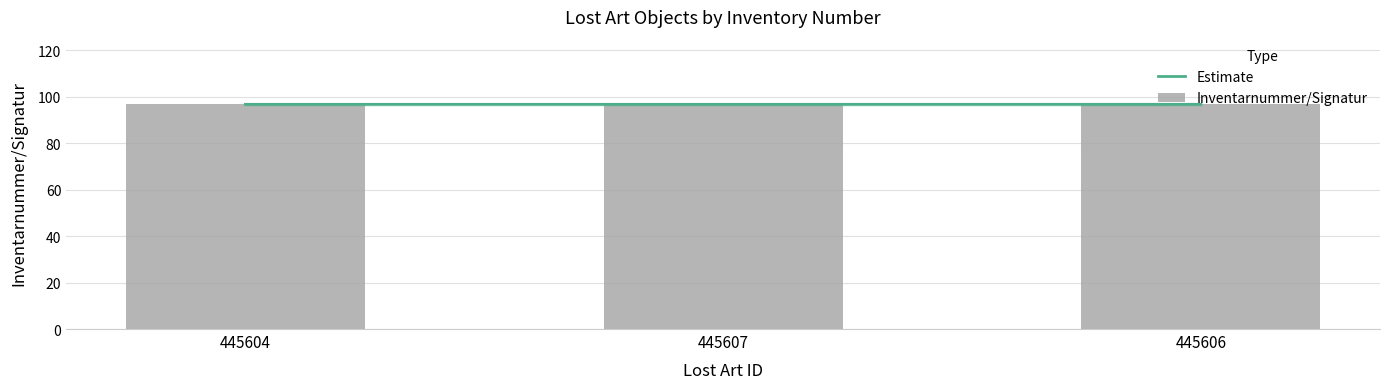

Is it true that the value at 445607 is 96.7?

True